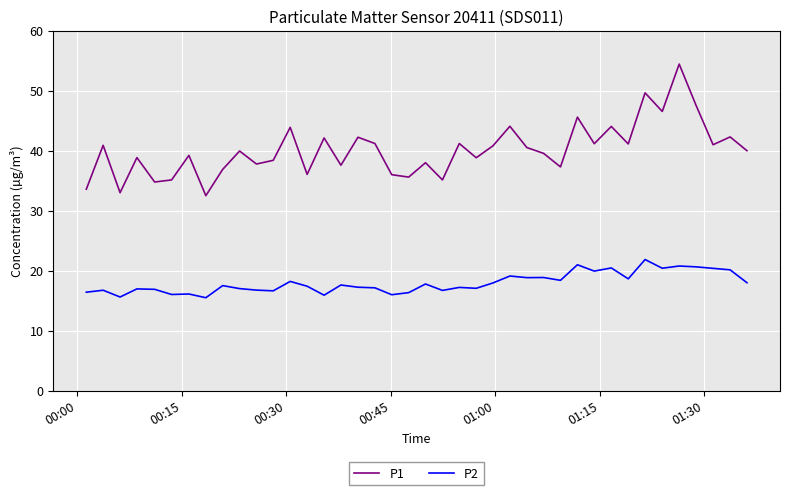

True or false: P1 and P2 cross at least once.

False